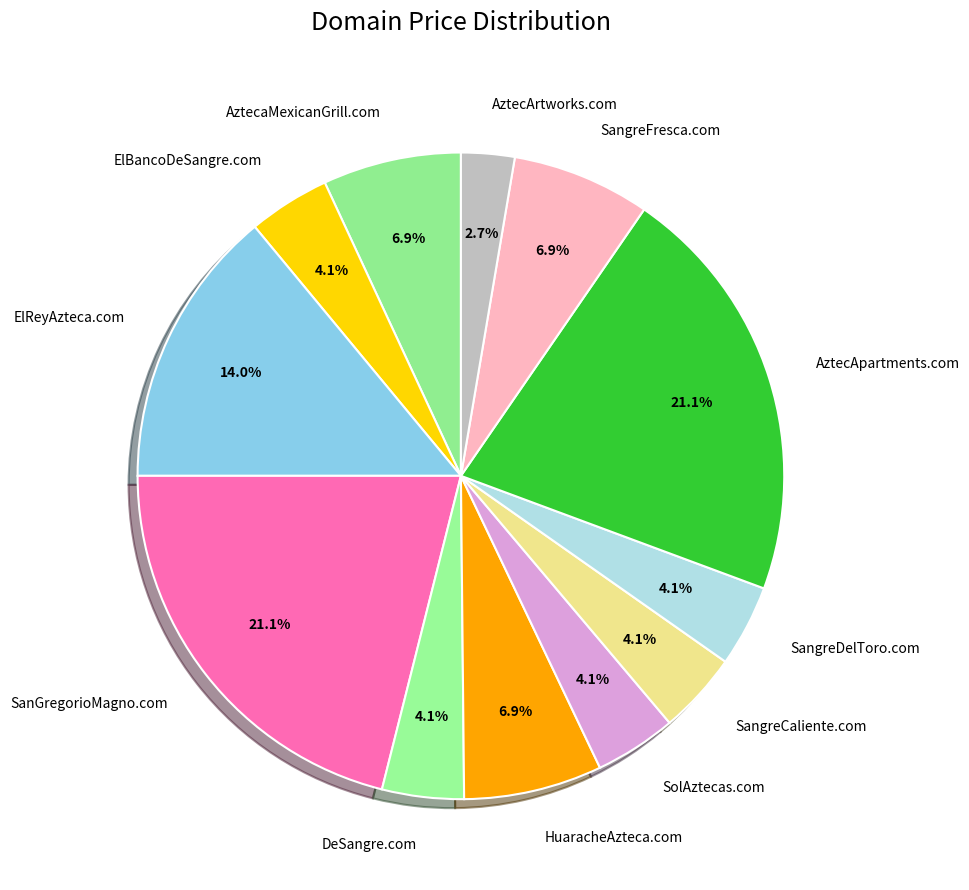

To the nearest percent, what is the difference between the HuaracheAzteca.com and SangreDelToro.com slice percentages?

3%